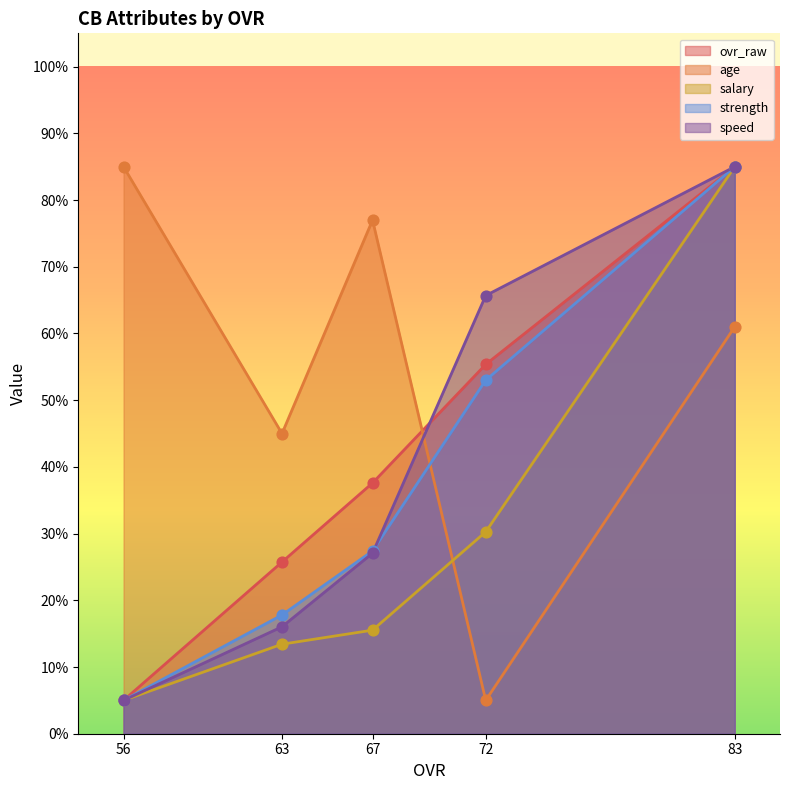

Which series has the widest spread of Y values?

ovr_raw